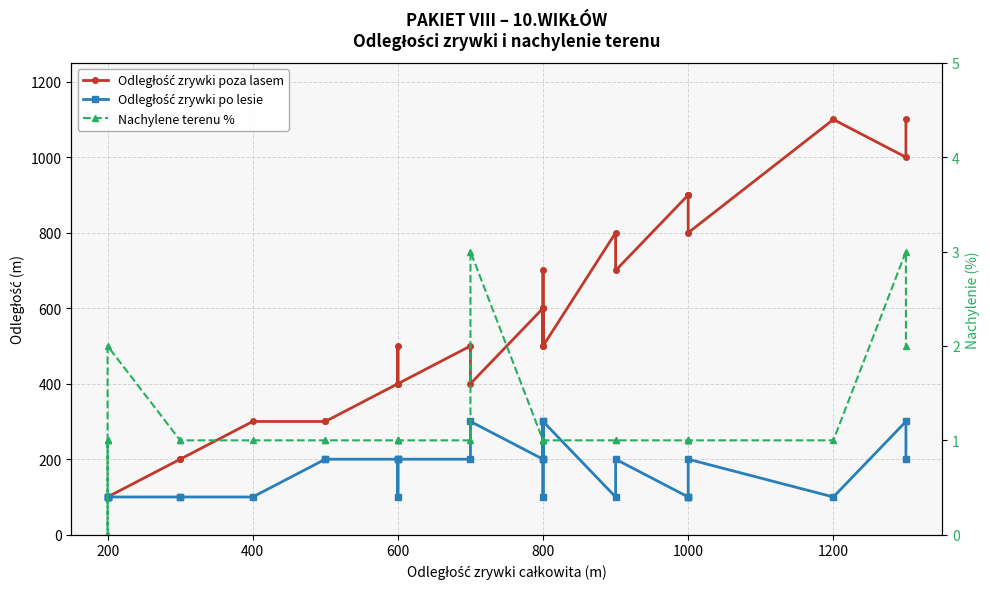

True or false: Odległość zrywki poza lasem and Nachylene terenu % intersect in this chart.

False